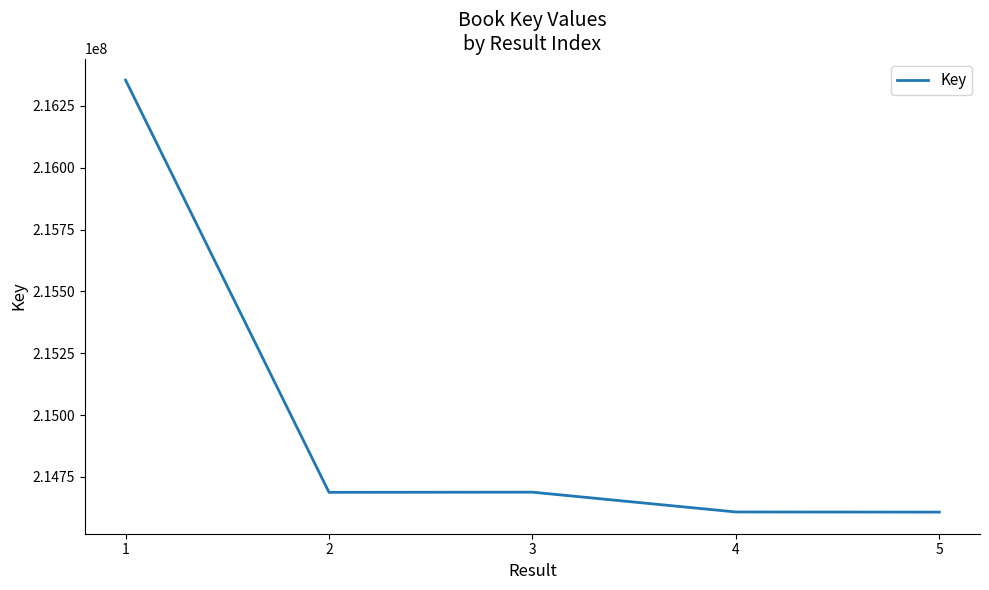

What is the sum of all values?

1074946506